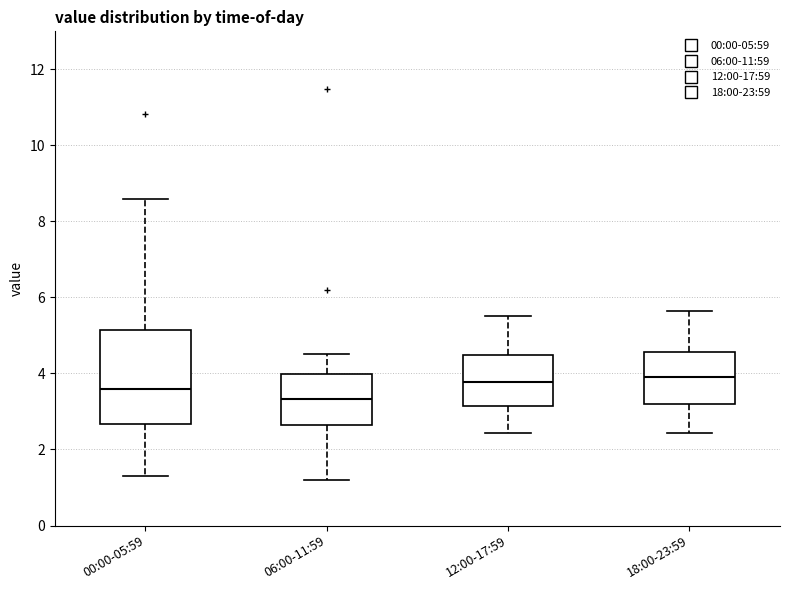

Reading left to right, read every box against the y-axis: the position of its median line, the range the box covers, and the ends of its whiskers. The values are not printed on the chart, so give them approximately, as read against the axis.

00:00-05:59: median 3.6, box 2.6 to 5.2, whiskers 1.4 to 8.6
06:00-11:59: median 3.4, box 2.6 to 4.0, whiskers 1.2 to 4.6
12:00-17:59: median 3.8, box 3.2 to 4.4, whiskers 2.4 to 5.6
18:00-23:59: median 4.0, box 3.2 to 4.6, whiskers 2.4 to 5.6